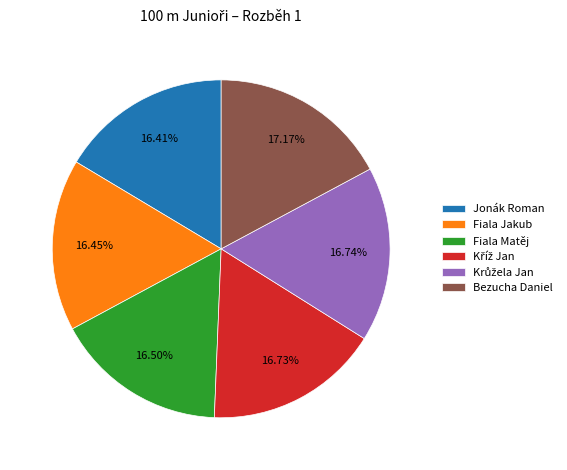

Is there a majority slice in this chart?

No